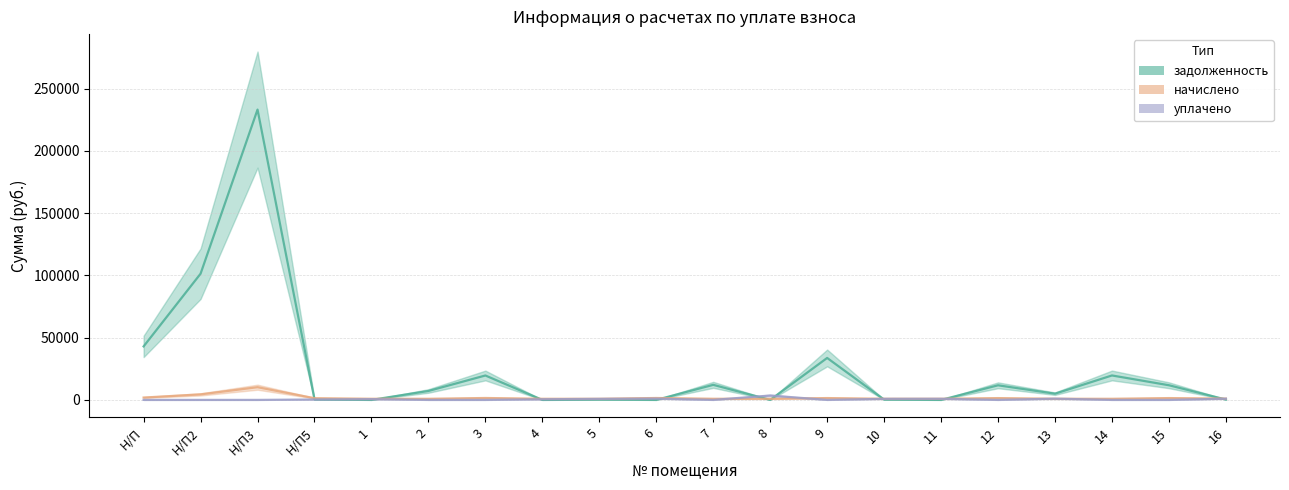

How many data points in начислено are less than 1039?

10